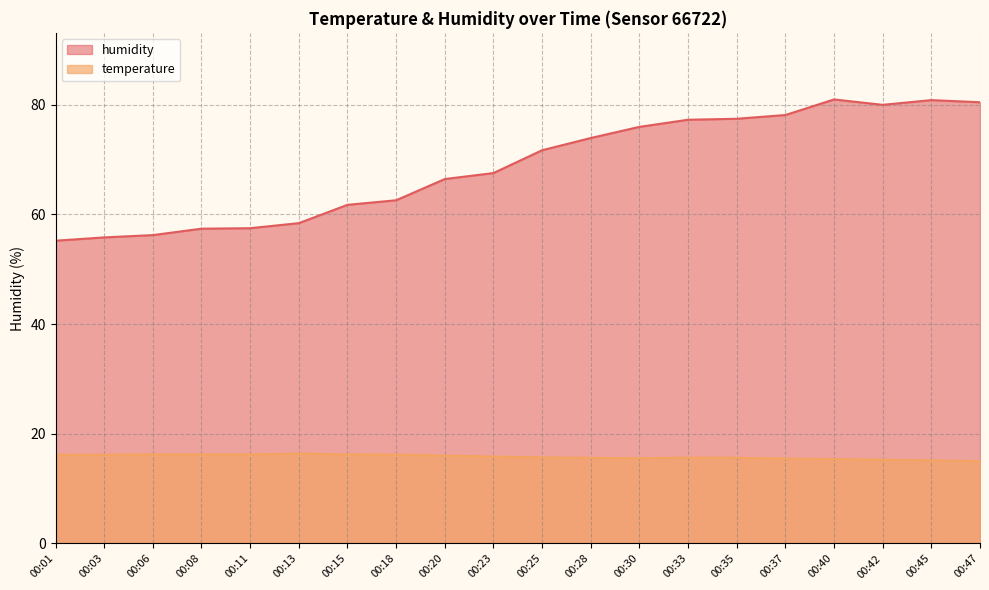

Between 00:15 and 00:40, which series saw the biggest shift?

humidity